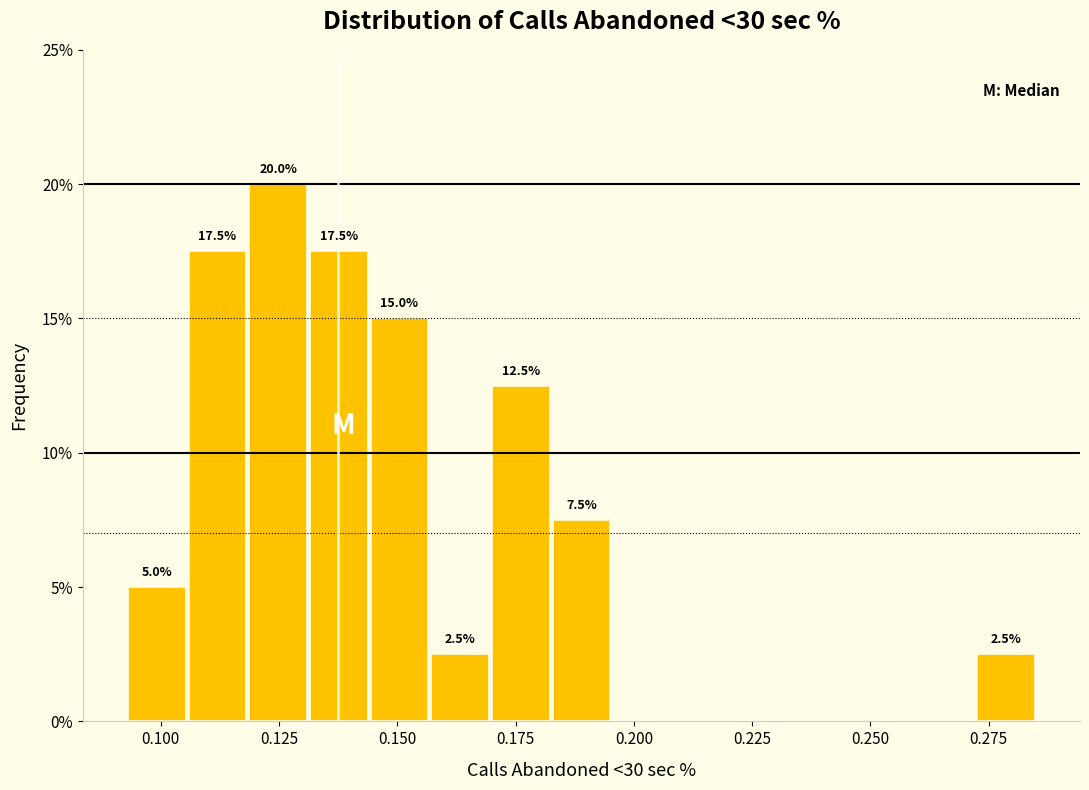

Read against the x-axis, roughly where is the centre of the tallest bar?

0.125